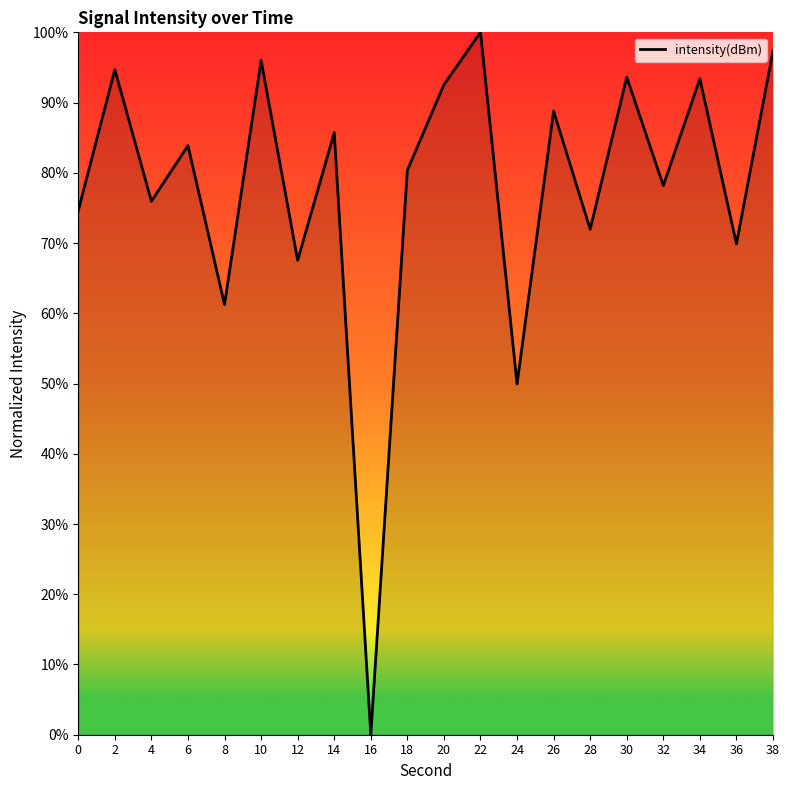

At which label does the data first exceed 83?

2